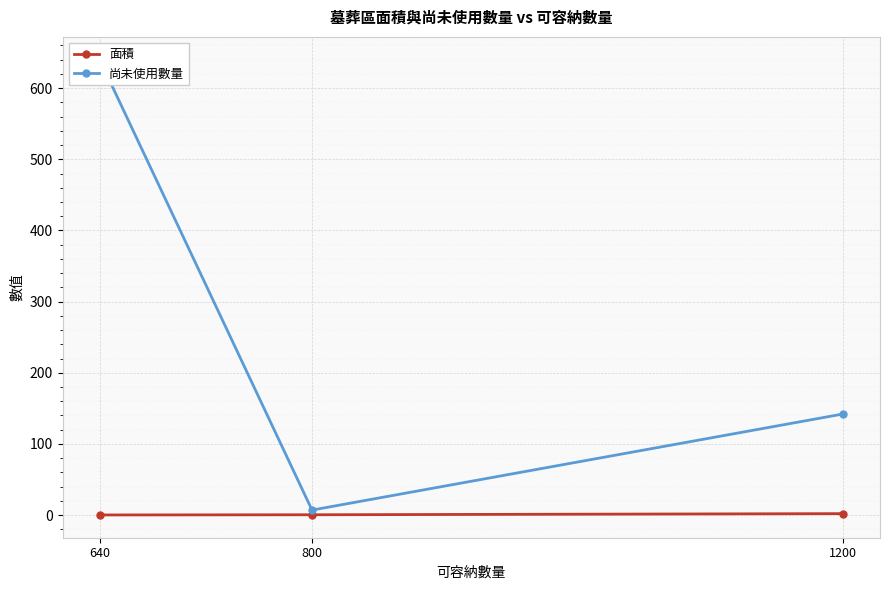

How many lines are shown in the chart?

2